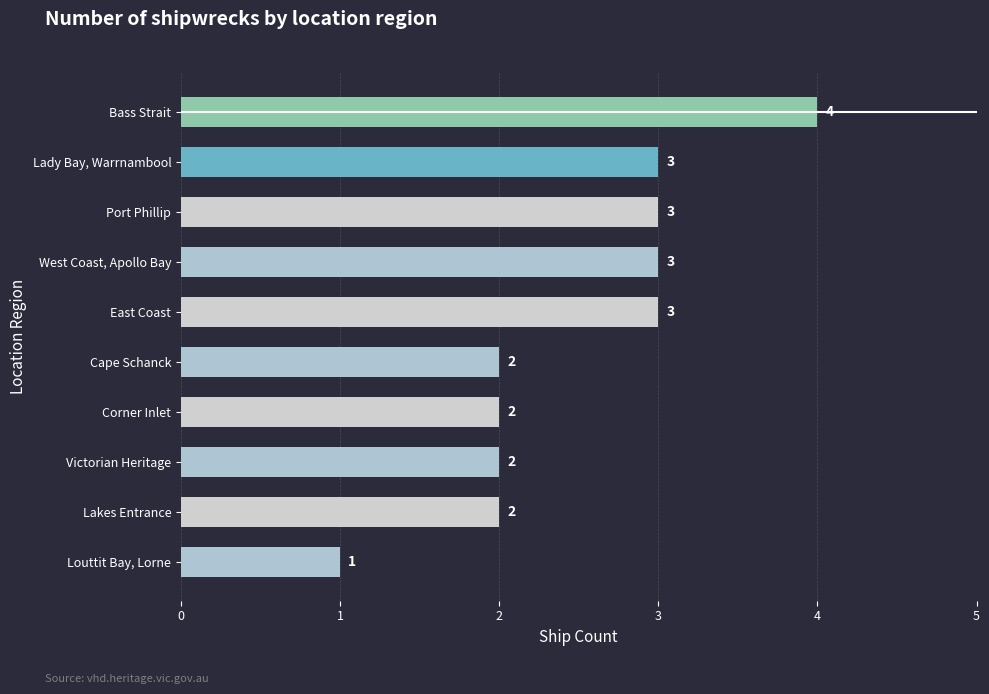

Which category has the highest value across all series?

Bass Strait